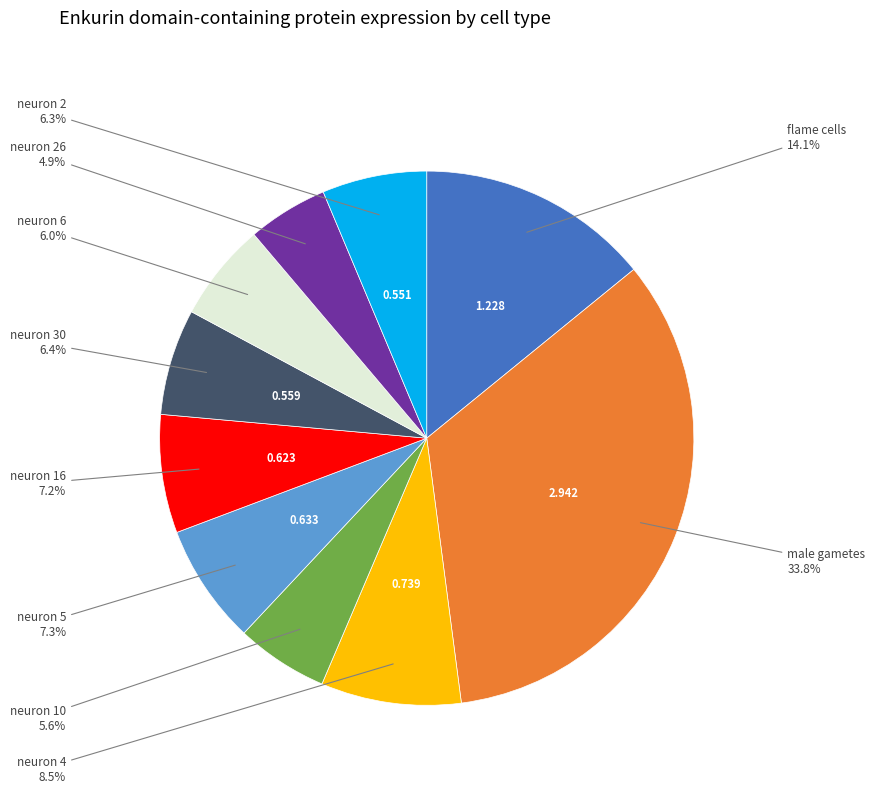

Is there a majority slice in this chart?

No